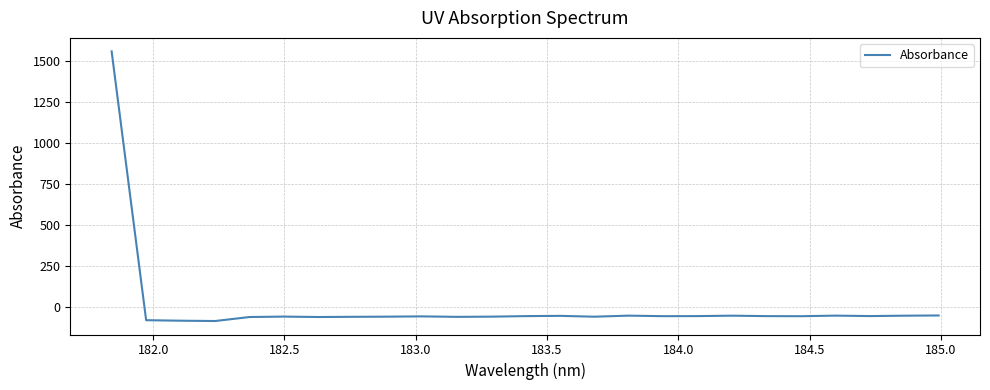

What is the minimum value shown in the chart?

-87.3